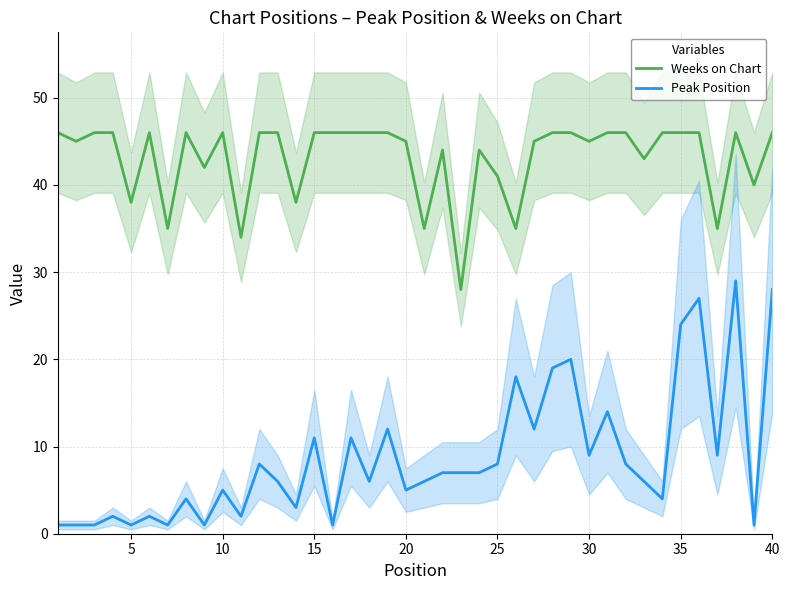

What is the sum of all Weeks on Chart values?

1724